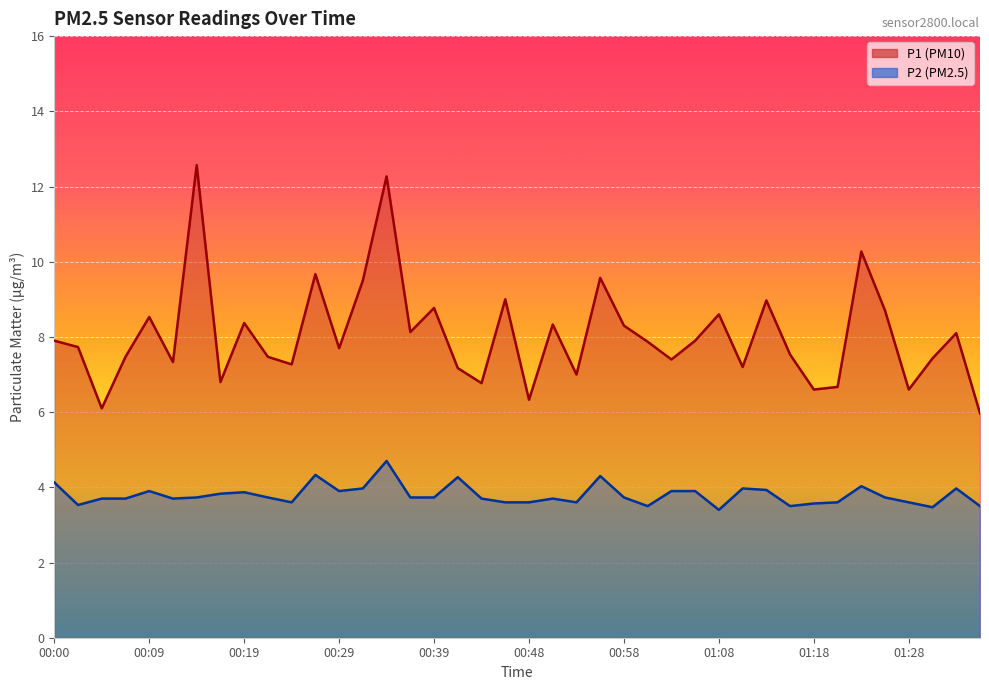

What is the difference between the P1 values at 00:53 and 01:30?

0.4